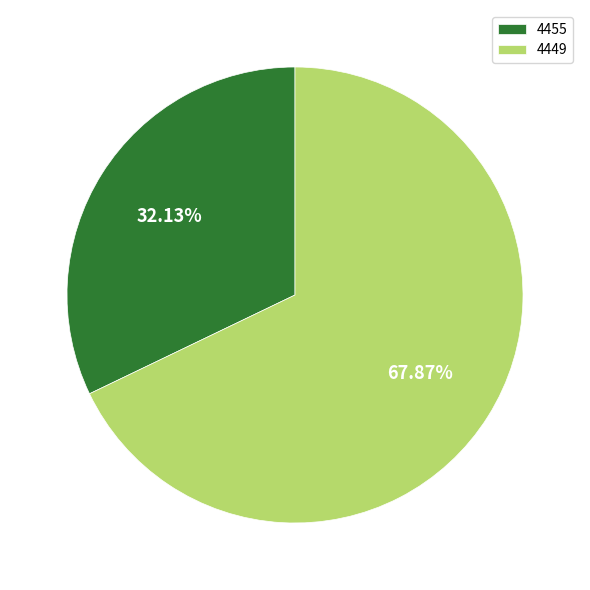

To the nearest percent, what portion does 4449 represent?

68%